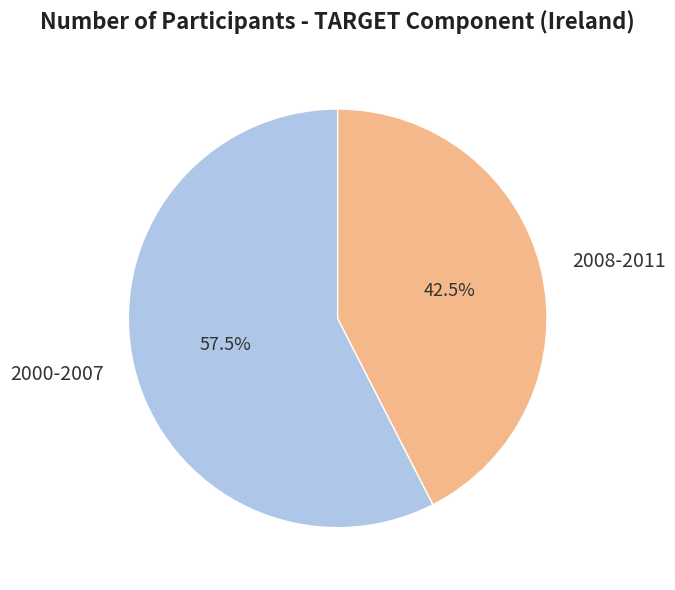

Which slice is the largest?

2000-2007